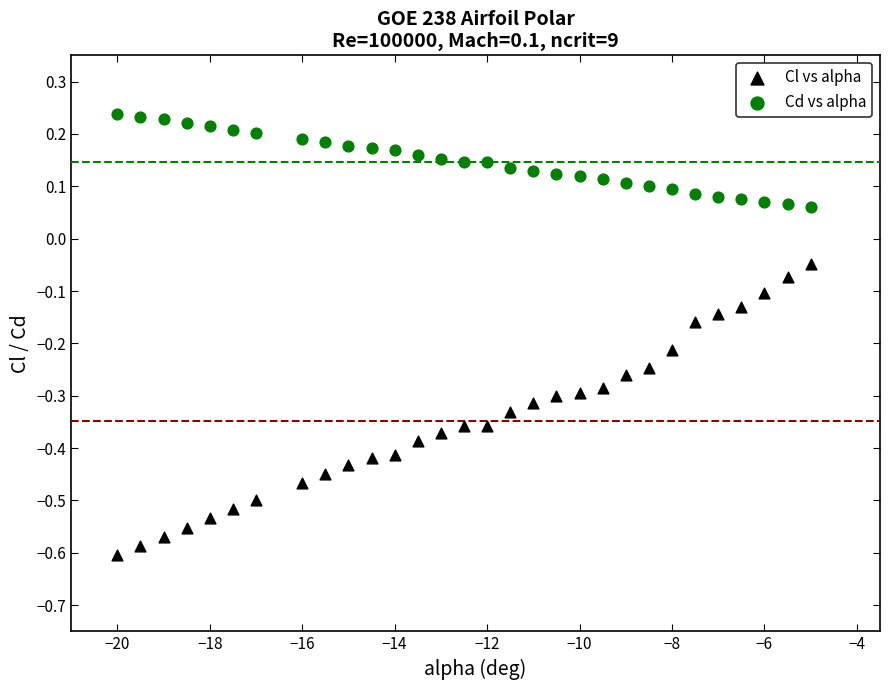

What is the X range (max minus min) for the scatter plot?

15.0